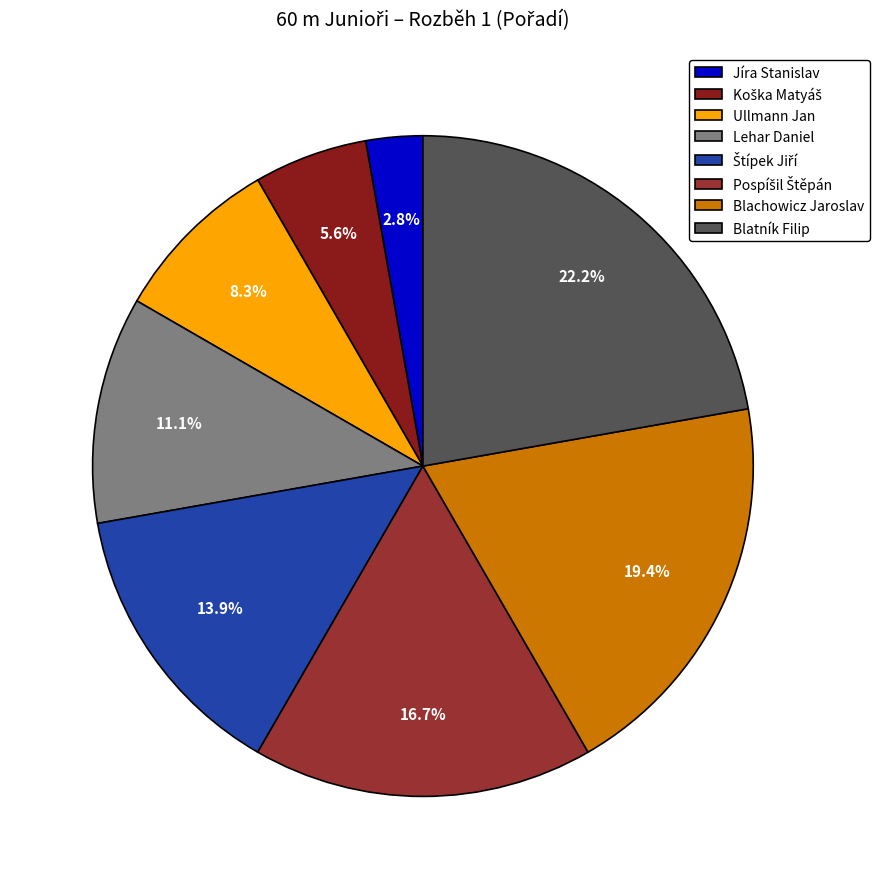

What is the change in value from Pospíšil Štěpán to Blatník Filip?

+2